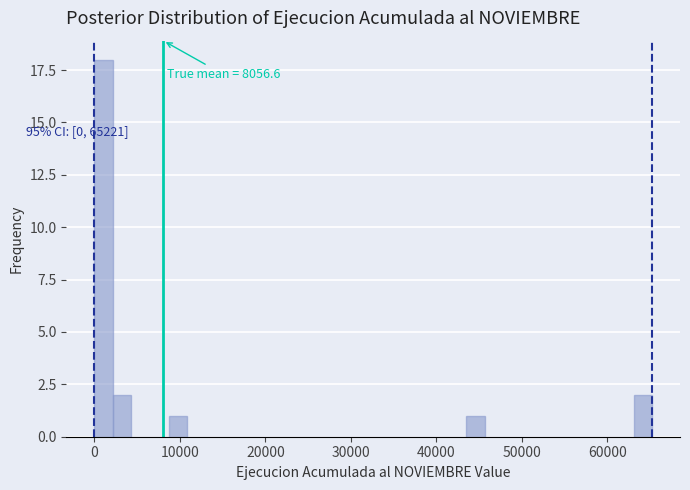

Around what value on the x-axis is the tallest bar? Give the approximate position of its centre, as read against the axis.

1000